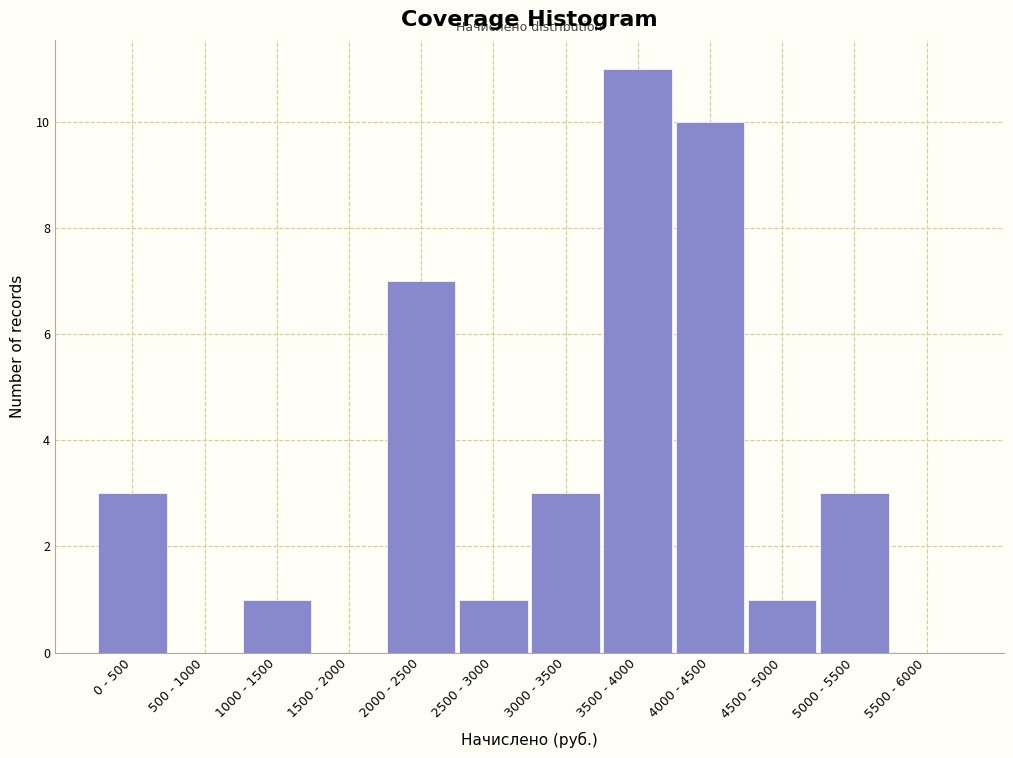

Reading left to right, list all the values displayed in this chart.

0 - 500=3	500 - 1000=0	1000 - 1500=1	1500 - 2000=0	2000 - 2500=7	2500 - 3000=1	3000 - 3500=3	3500 - 4000=11	4000 - 4500=10	4500 - 5000=1	5000 - 5500=3	5500 - 6000=0